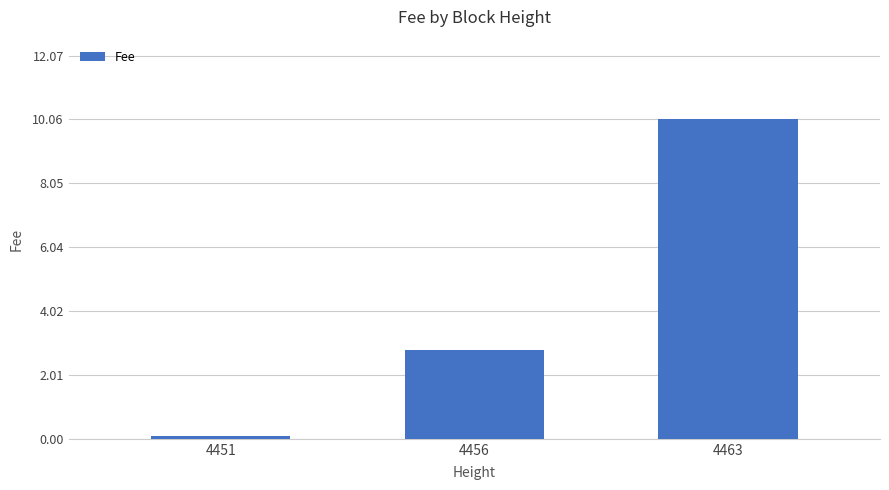

True or false: the data shows 16.9 at 4463.

False